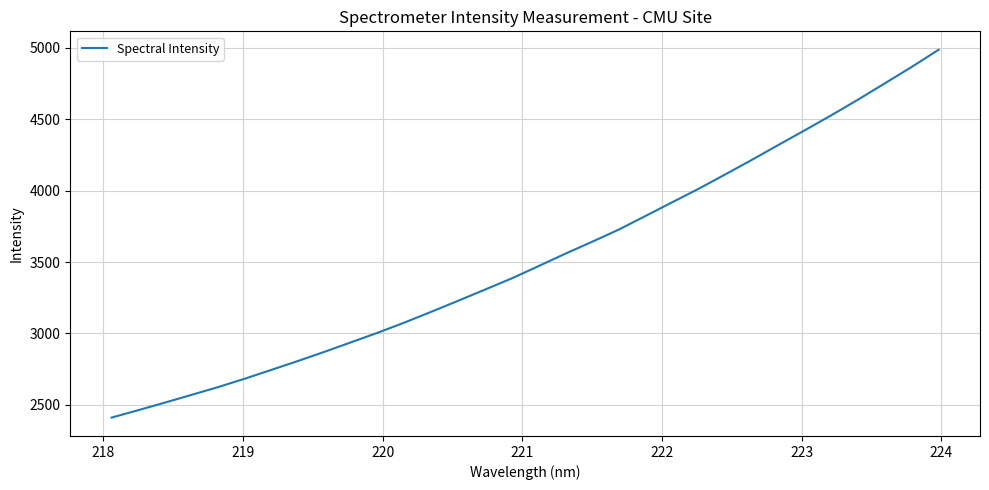

What is the difference between the maximum and minimum values?

2575.3